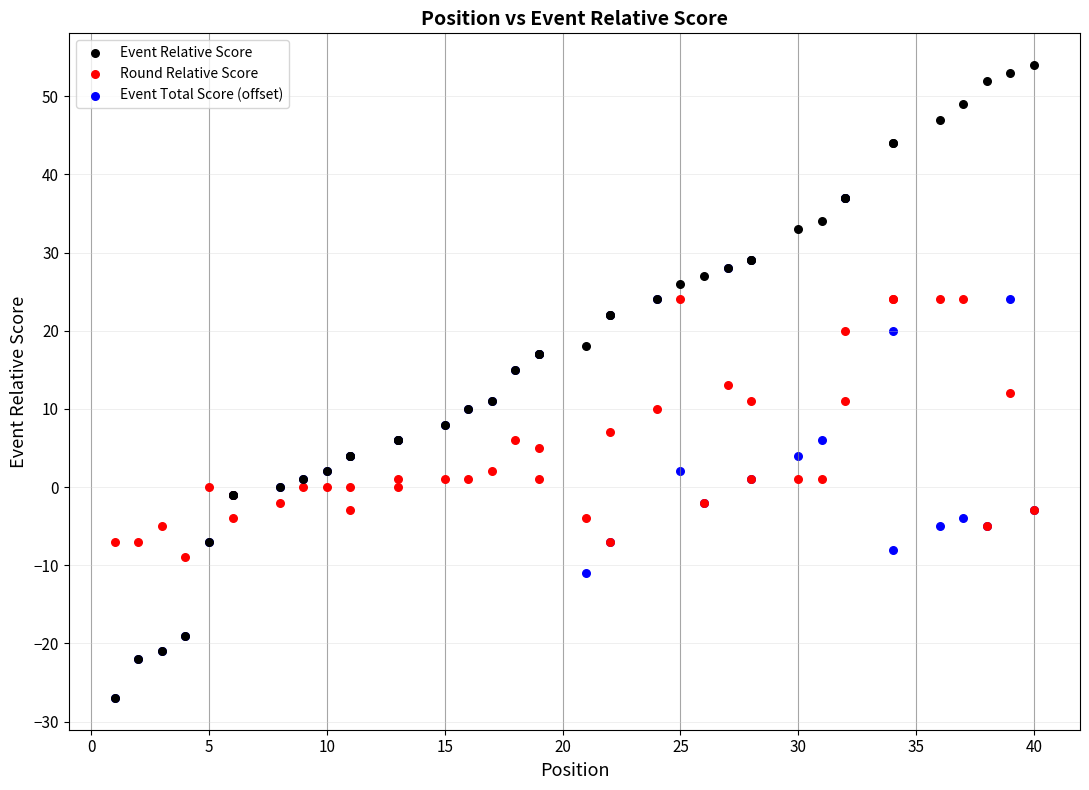

Which series has the largest Y range (max minus min)?

Event Relative Score